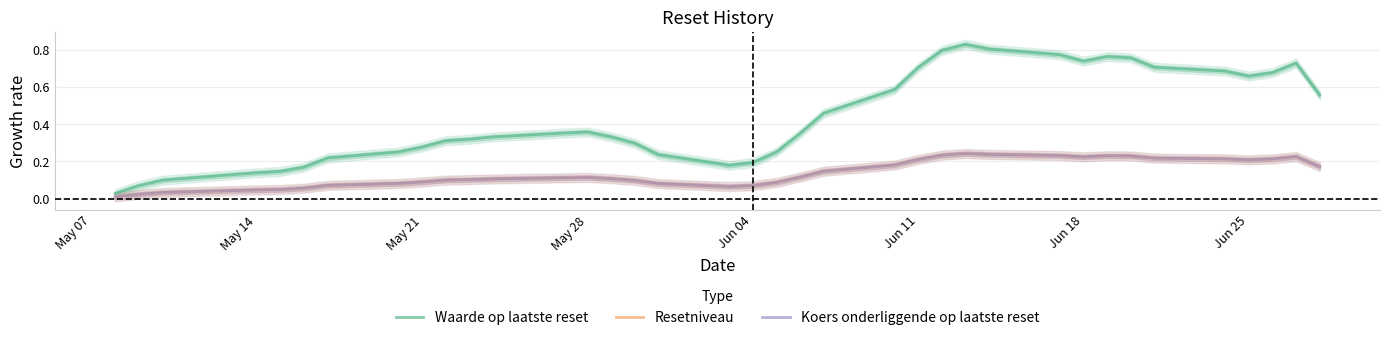

What is the value of the Waarde op laatste reset point at the 19th from the left?

0.2